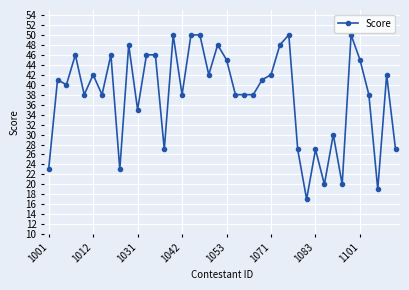

True or false: the data has more than 2 interior local peaks.

True